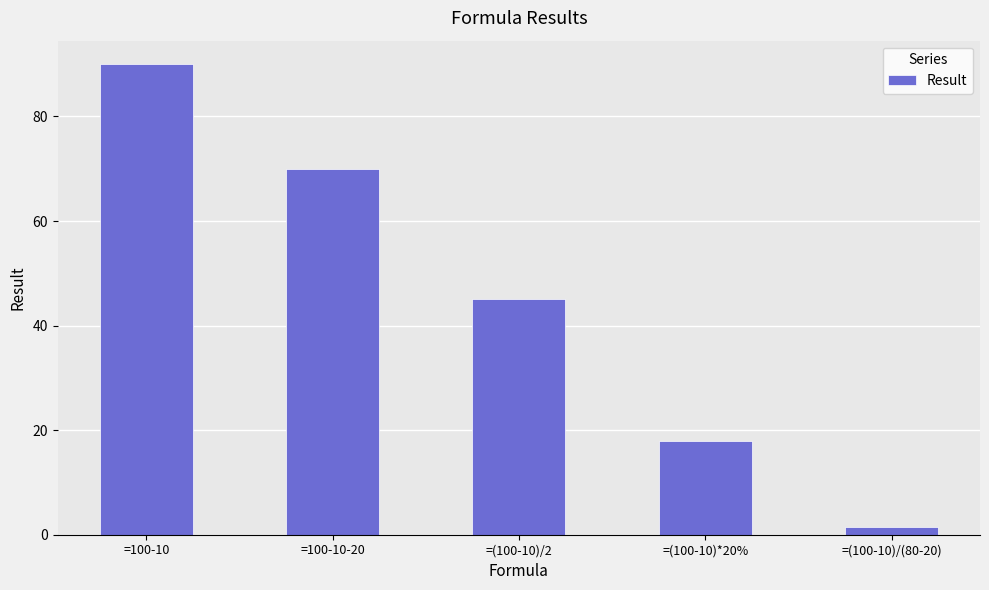

What is the average value?

44.9